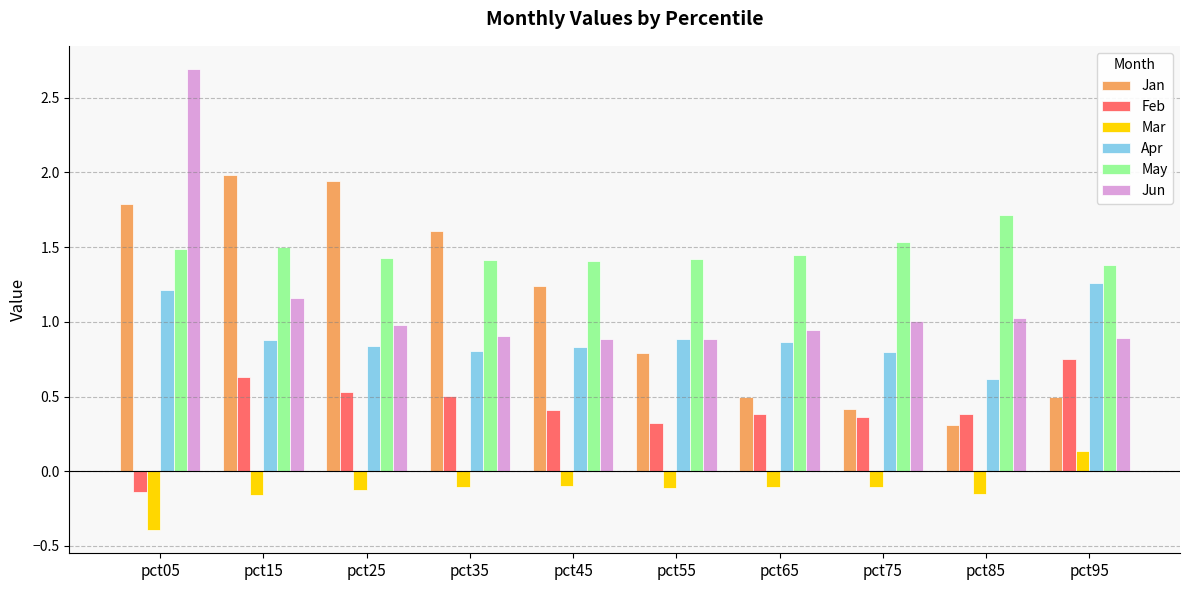

Does the chart contain stacked bars?

No